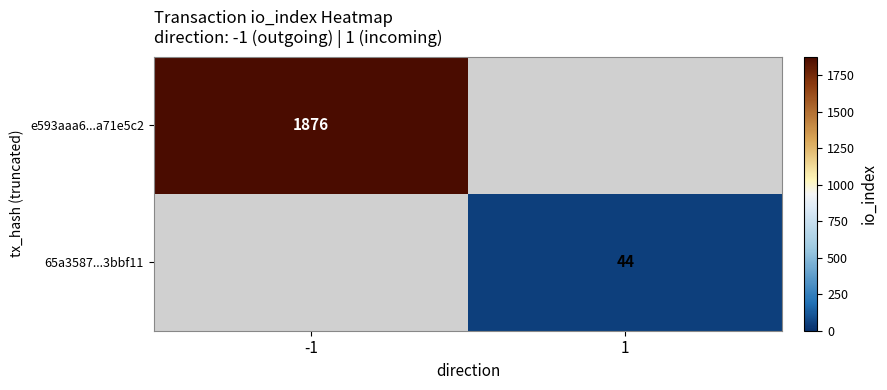

Is it true that 65a3587...3bbf11 equals 44 at 1?

True